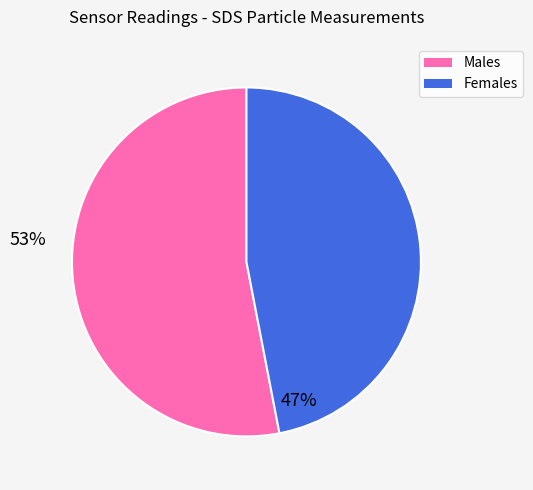

The Males slice represents 53% of the pie. True or false?

True